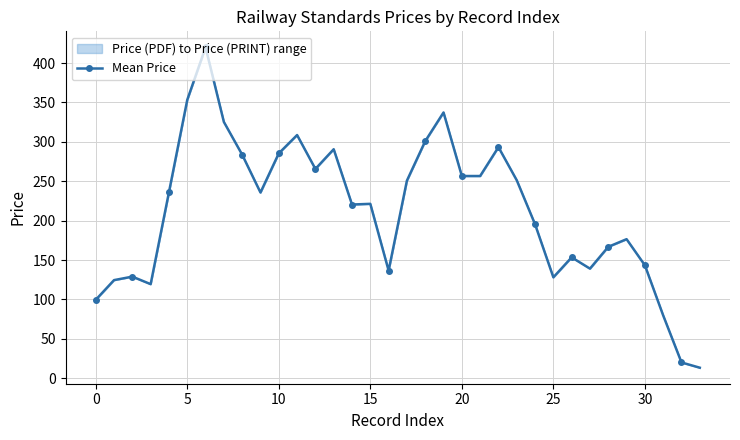

How many lines are shown in the chart?

1